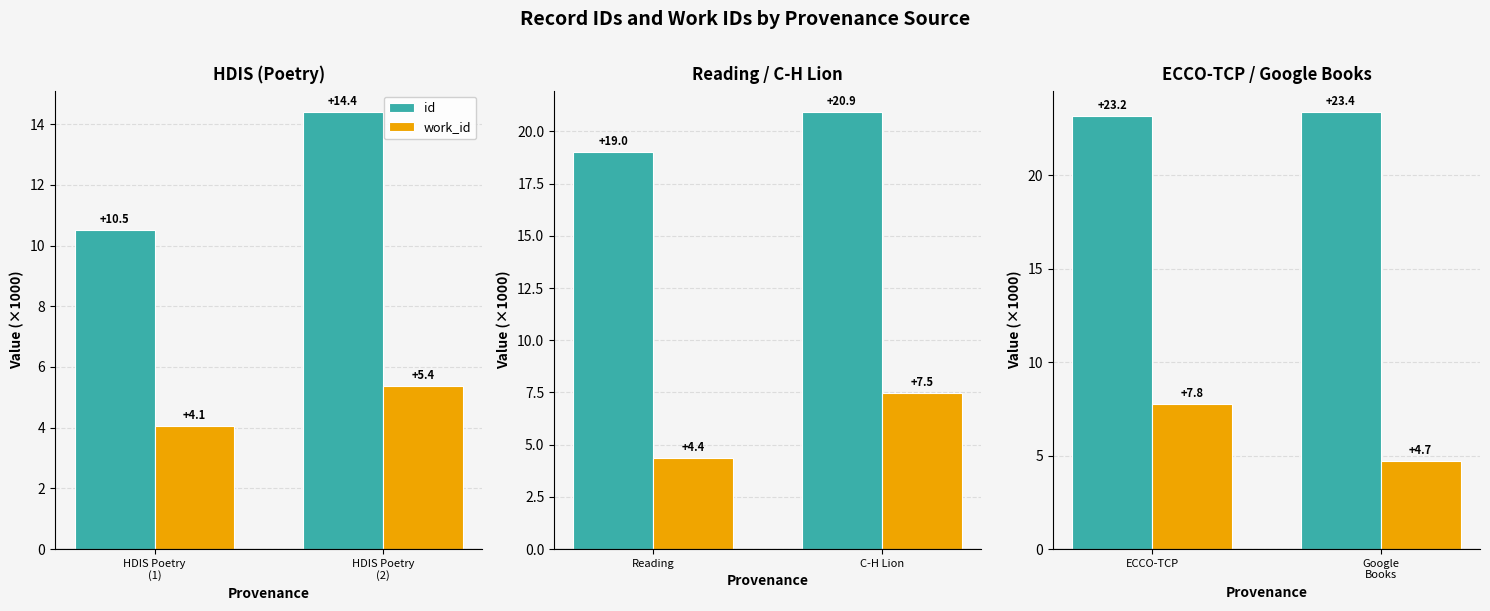

What are all the series names shown in the legend?

id, work_id